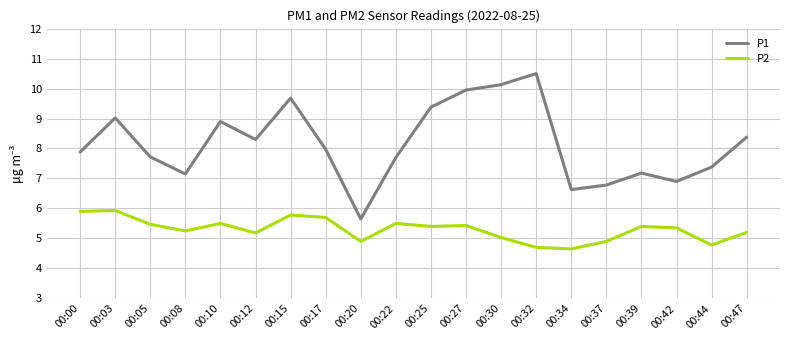

Which series has the largest range (max minus min)?

P1